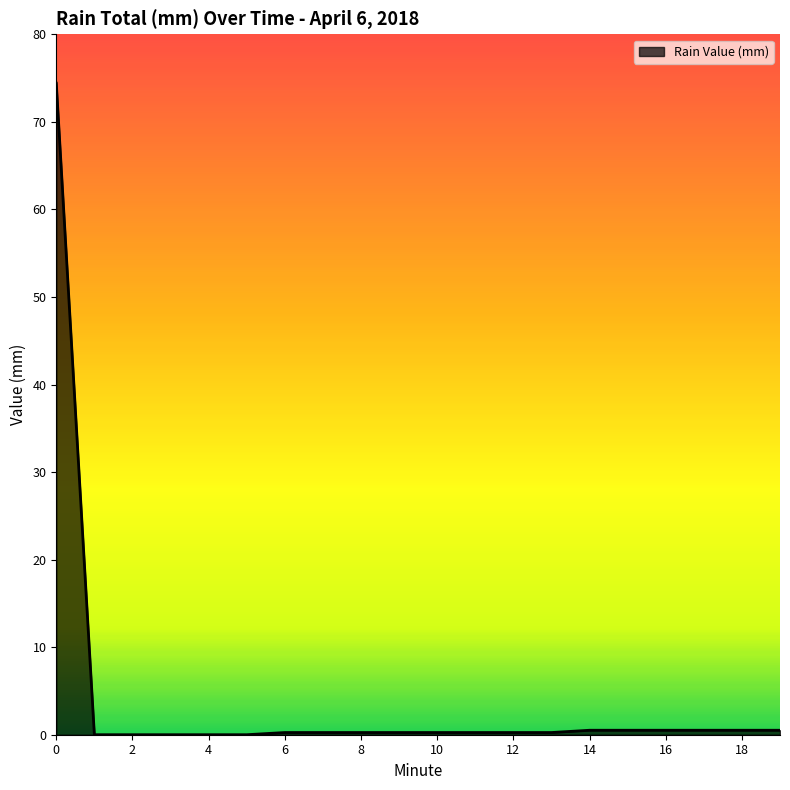

What is the maximum value shown in the chart?

74.4